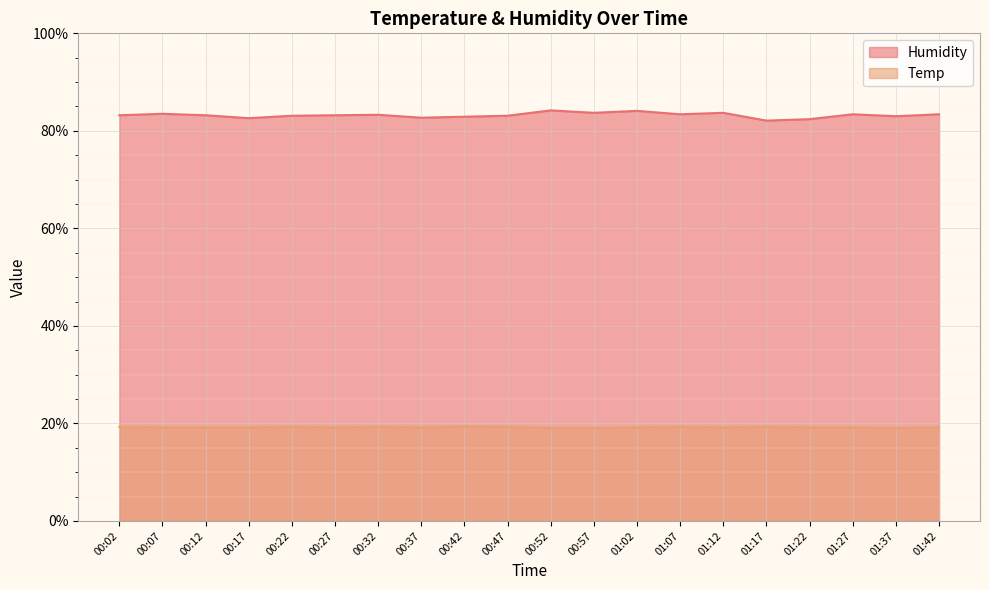

Does the chart display data point markers on the line(s)?

No